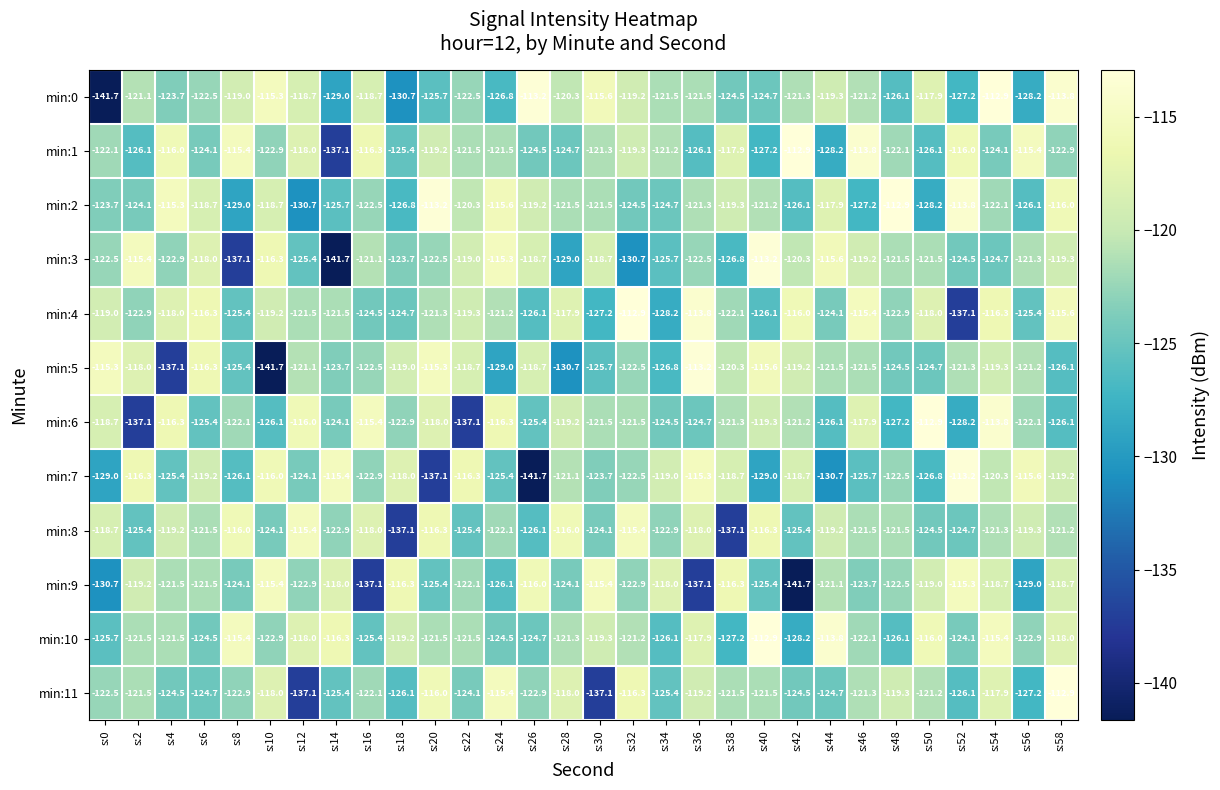

How many categories are shown in the chart?

30